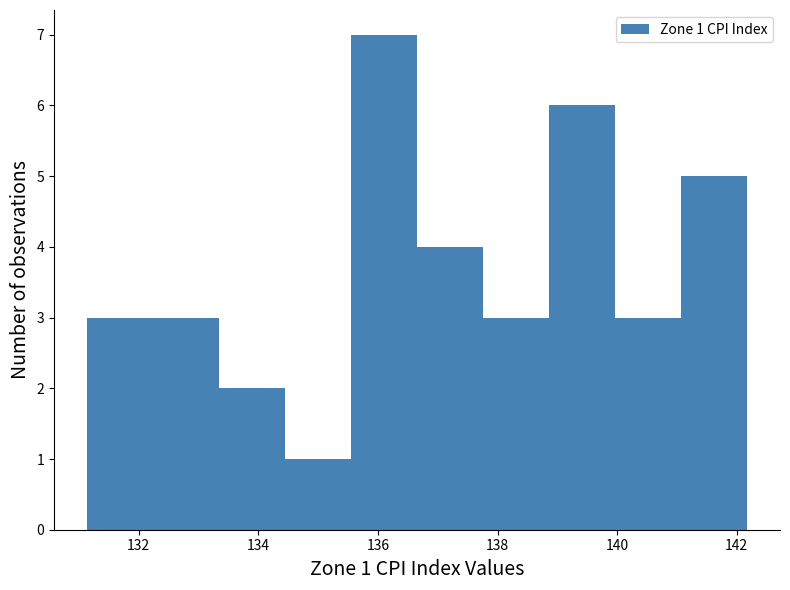

Over which range of the x-axis is the bar tallest?

135.6 to 136.6